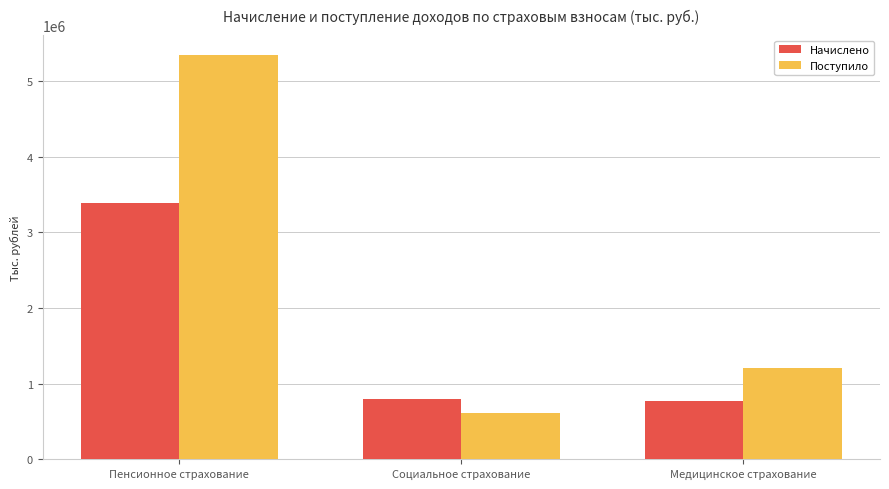

What is the average value of the Поступило series?

2388747